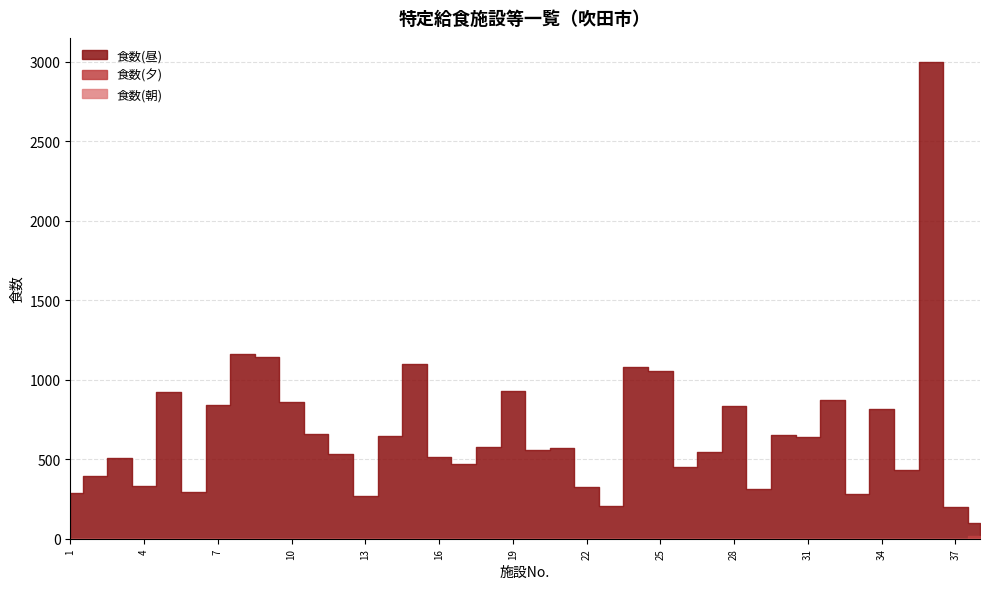

True or false: 食数(昼) and 食数(夕) cross at least once.

False